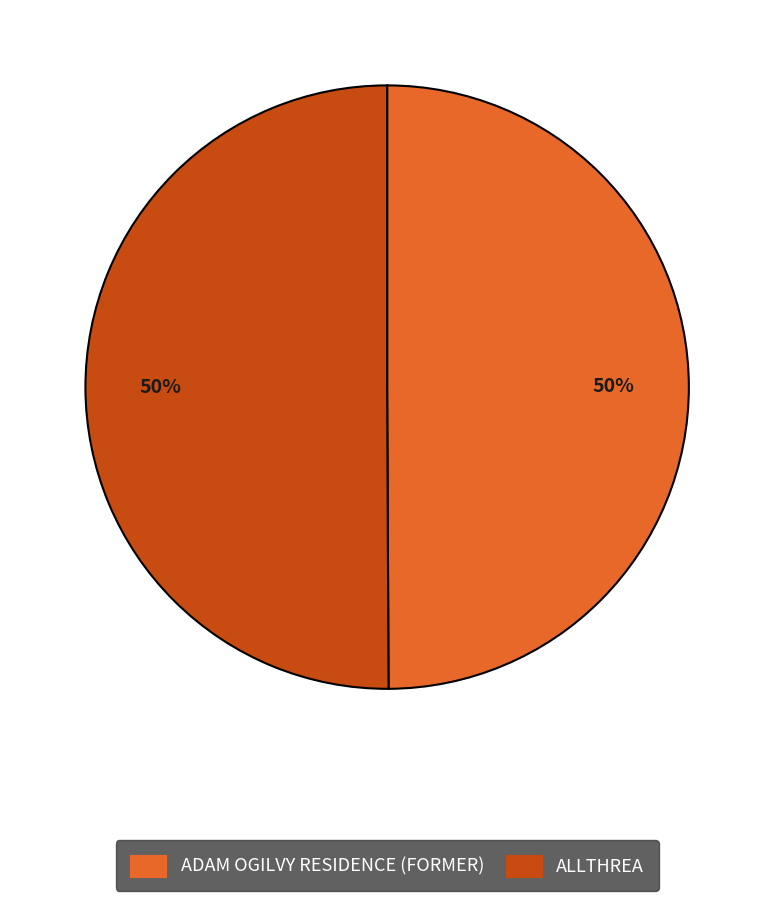

To the nearest percent, what is the average slice percentage?

50%